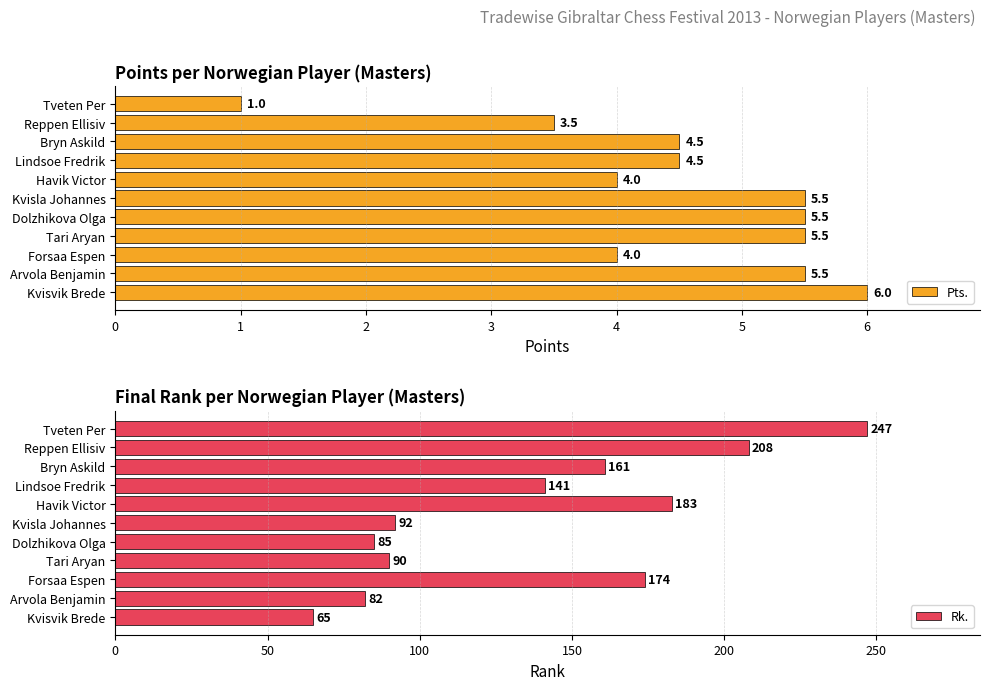

Reading left to right, what are all the values shown in this chart?

Pts.: 6.0	5.5	4.0	5.5	5.5	5.5	4.0	4.5	4.5	3.5	1.0
Rk.: 65.0	82.0	174.0	90.0	85.0	92.0	183.0	141.0	161.0	208.0	247.0